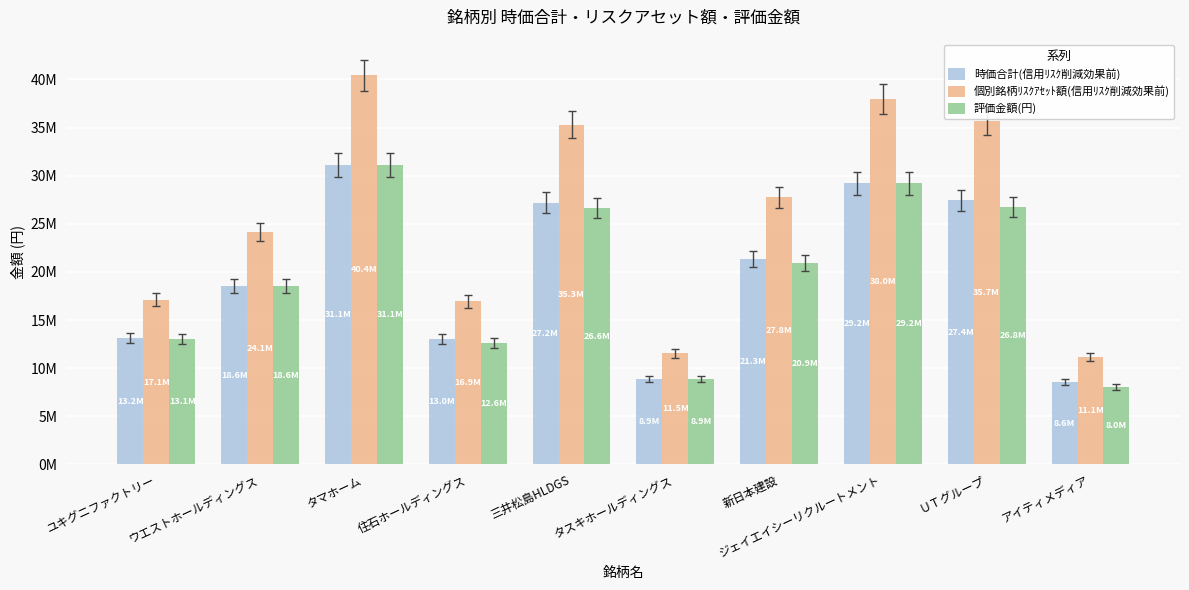

What are all the series names shown in the legend?

時価合計(信用ﾘｽｸ削減効果前), 個別銘柄ﾘｽｸｱｾｯﾄ額(信用ﾘｽｸ削減効果前), 評価金額(円)